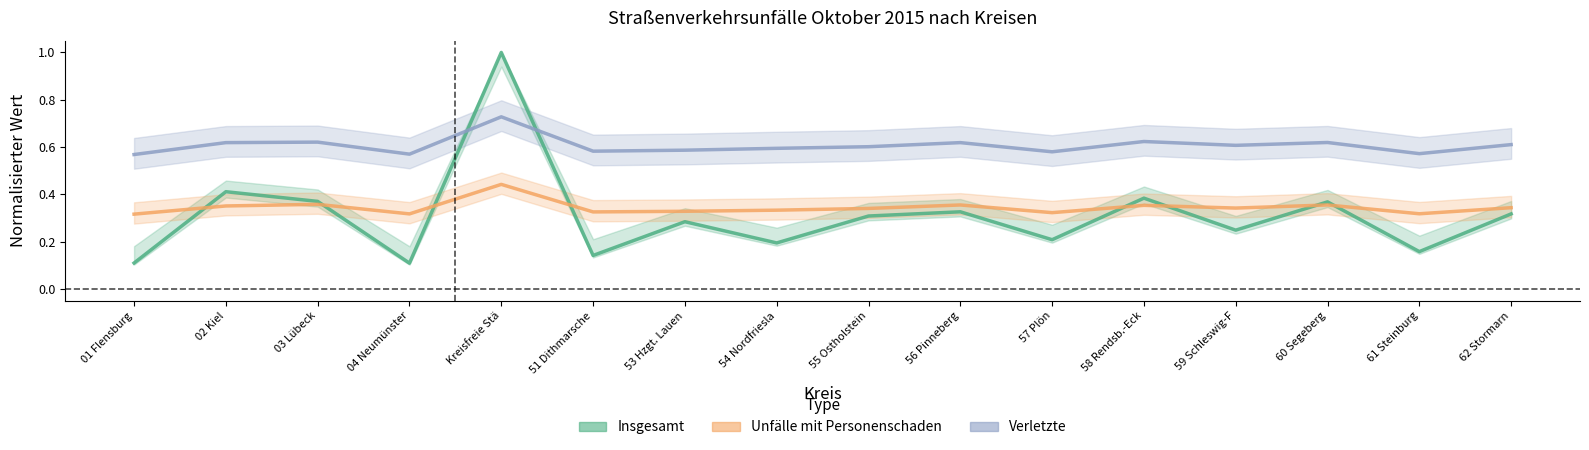

Which series has the largest total across all categories?

Verletzte